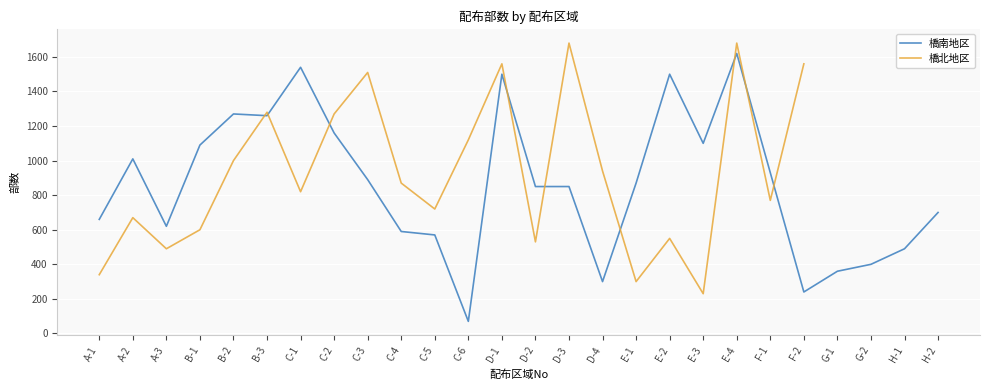

What is the sum of the 橋南地区 values at F-1 and E-2?

2430